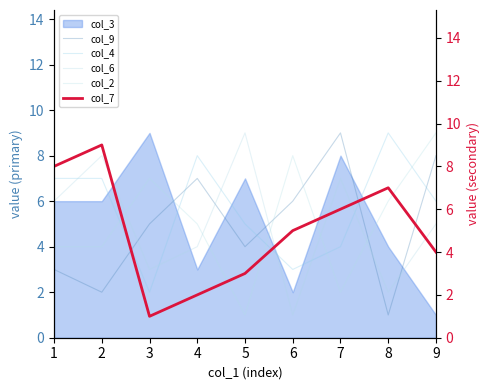

Is the value of col_6 at 7 greater than the value of col_9 at 6?

Yes